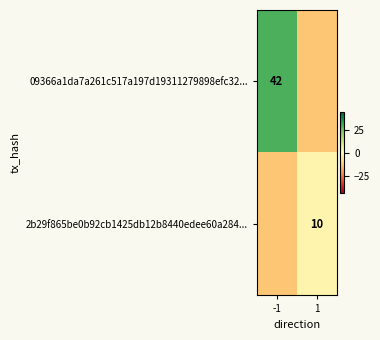

What is the total value across all series at 1?

-16